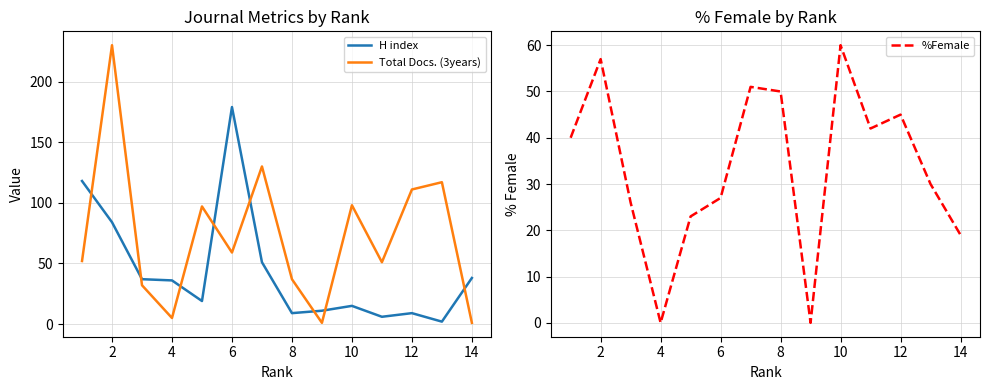

True or false: H index and Total Docs. (3years) cross at least once.

True